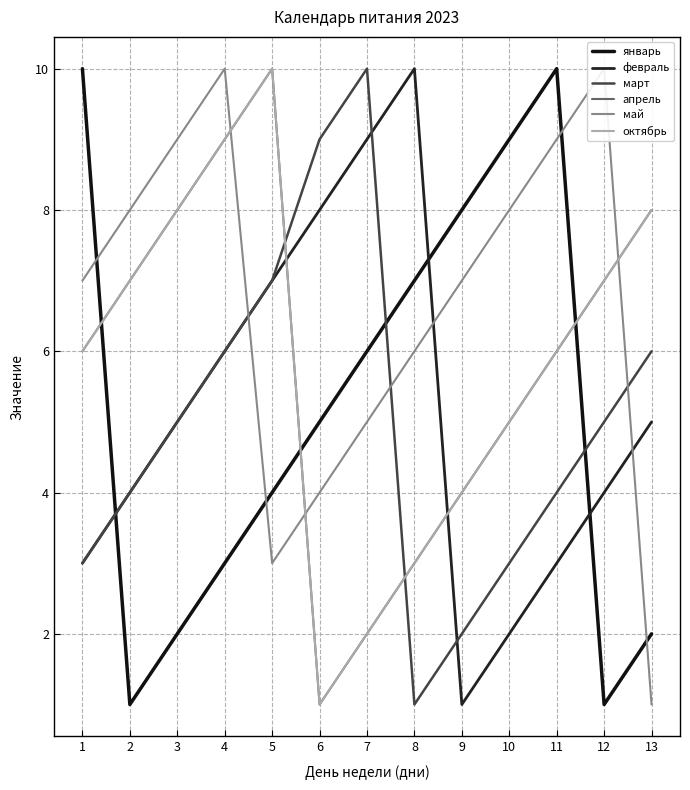

What are all the series names shown in the legend?

январь, февраль, март, апрель, май, октябрь